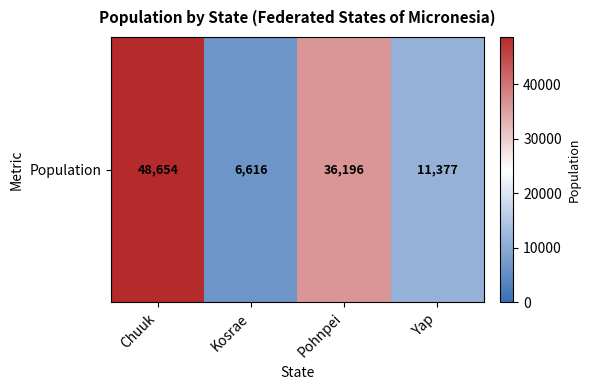

Is it true that the value at Kosrae is 2495?

False